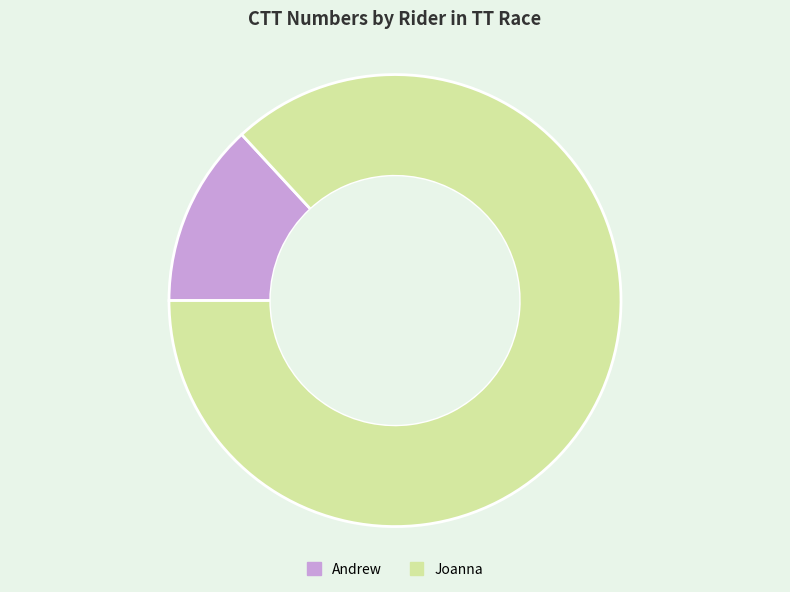

What is the largest slice in the pie chart?

Joanna